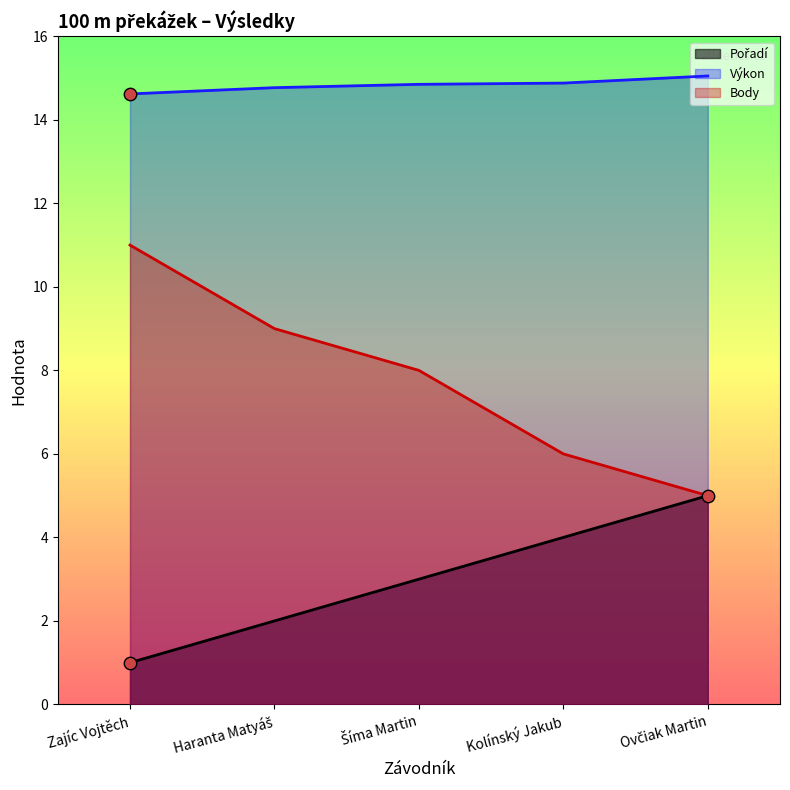

What are all the series names shown in the legend?

Pořadí, Výkon, Body